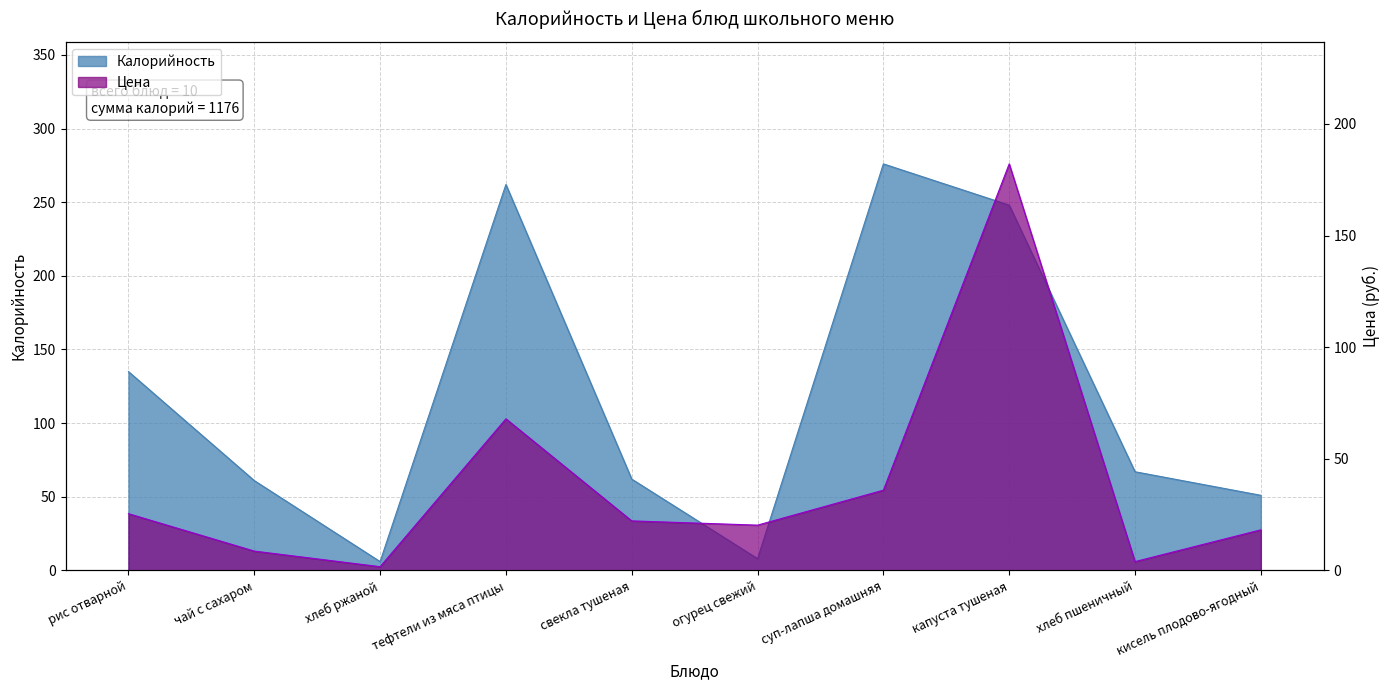

What is the label of the 7th point from the left?

суп-лапша домашняя